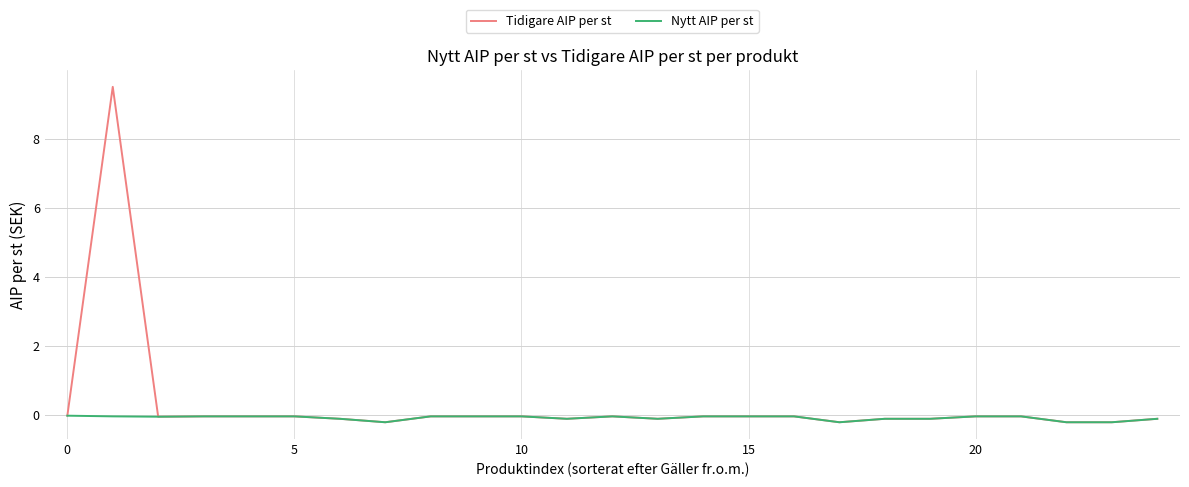

What is the maximum value shown in the chart?

9.5